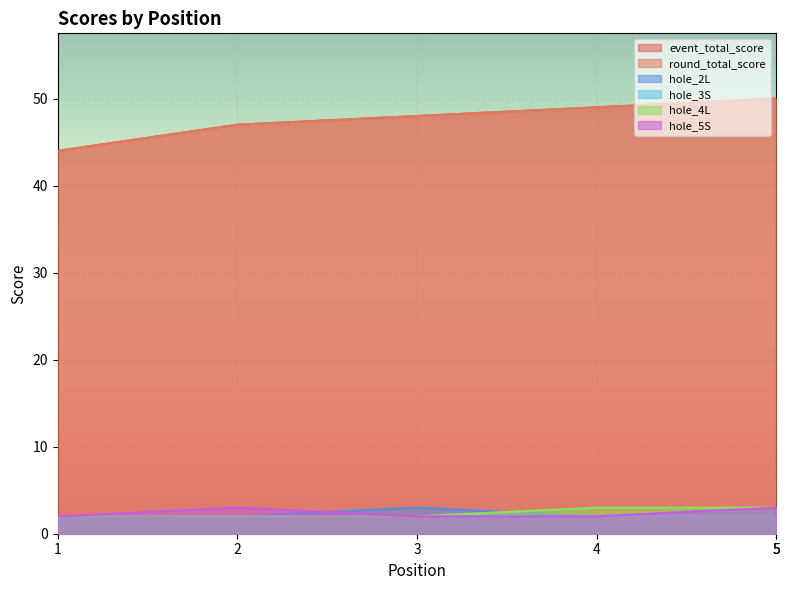

What is the value of the hole_4L point at the 4th from the left?

3